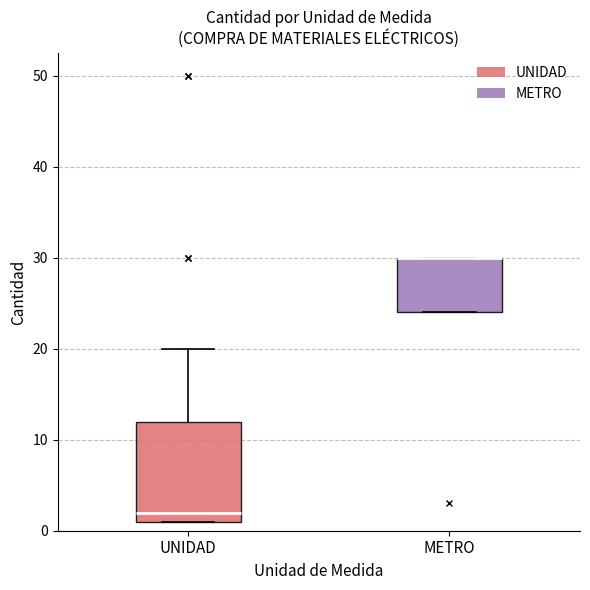

Where is the upper edge of the box for UNIDAD on the y-axis? The values are not printed on the chart, so give them approximately, as read against the axis.

12